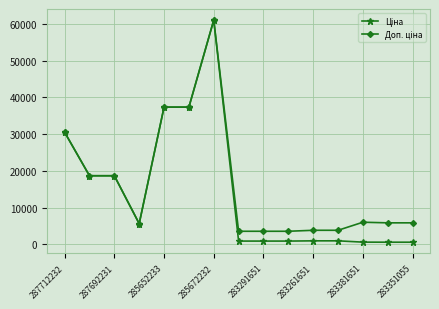

Is this an area chart (filled region under the line)?

No